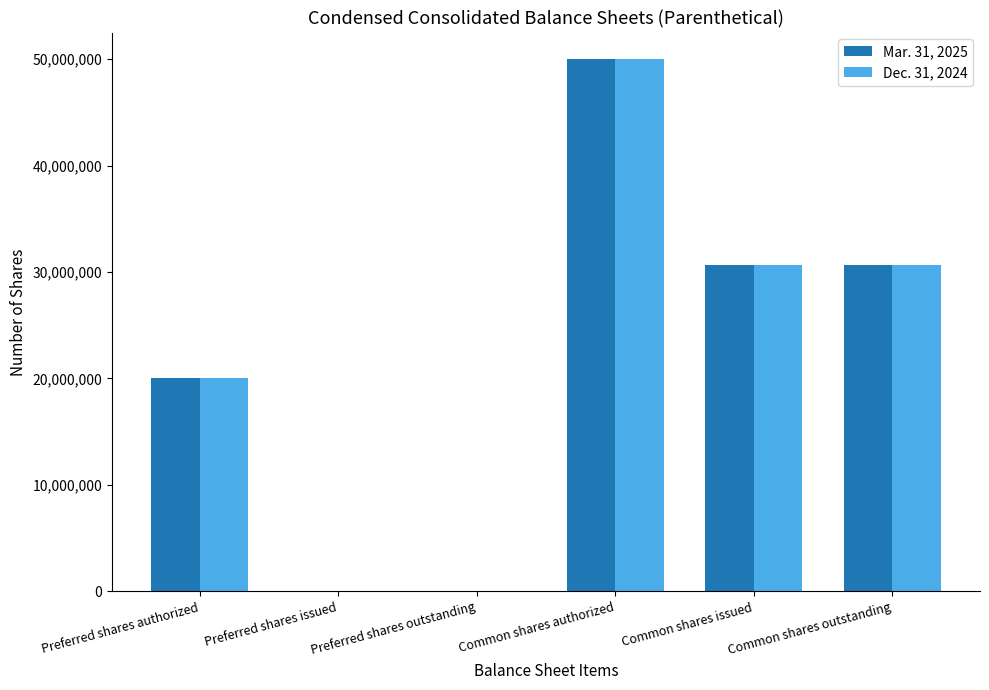

At which label is Mar. 31, 2025 closest to 25000000?

Preferred shares authorized